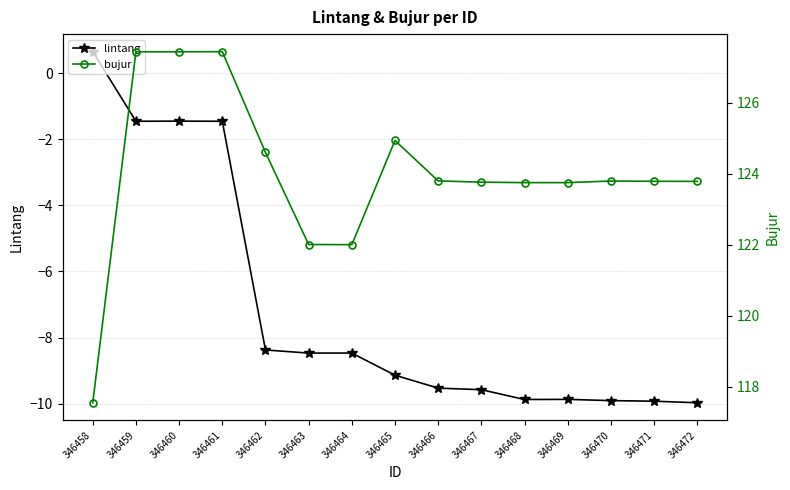

What is the difference between the maximum and minimum values in the bujur series?

9.9